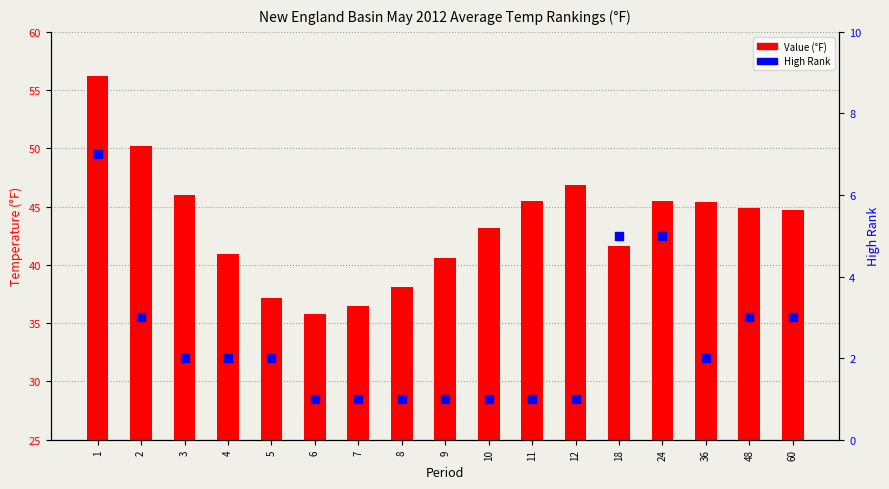

Which series reaches the minimum Y coordinate?

High Rank